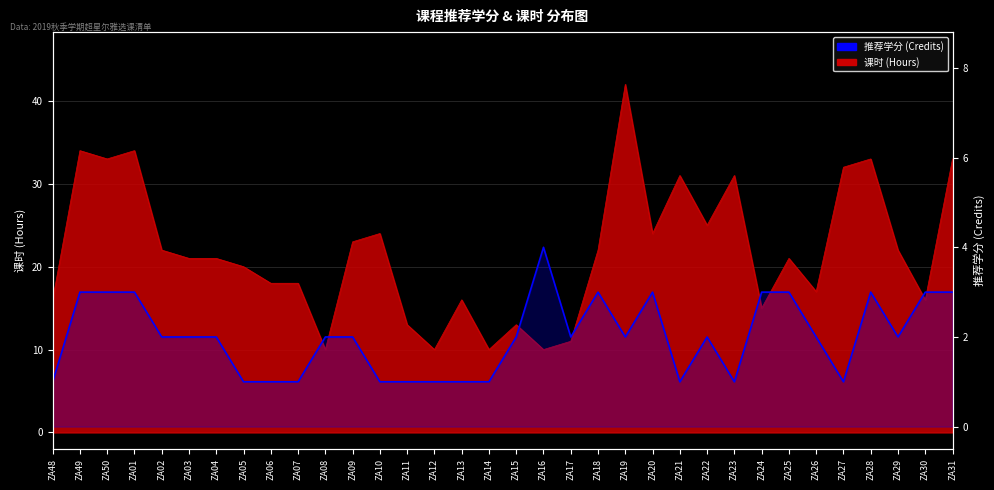

Where is the first local minimum?

ZA17